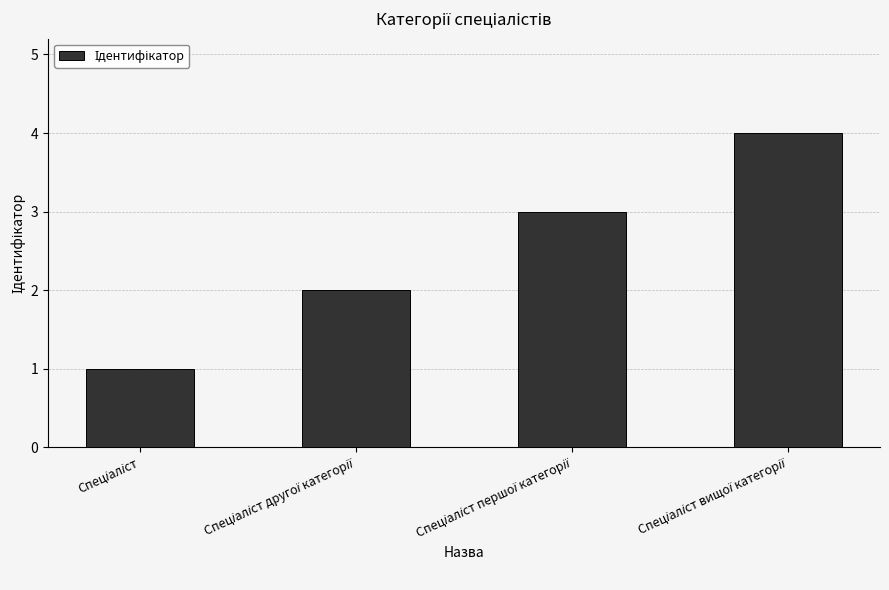

What is the maximum value shown in the chart?

4